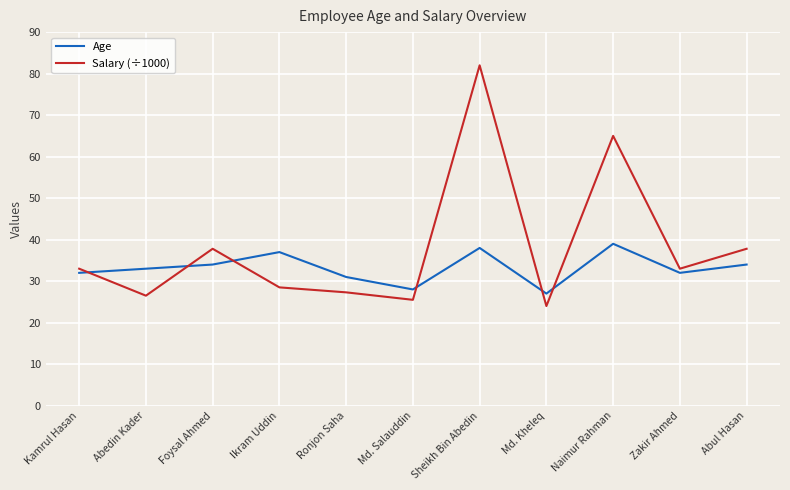

True or false: Salary (÷1000) has a value of 24.0 at Md. Kheleq.

True